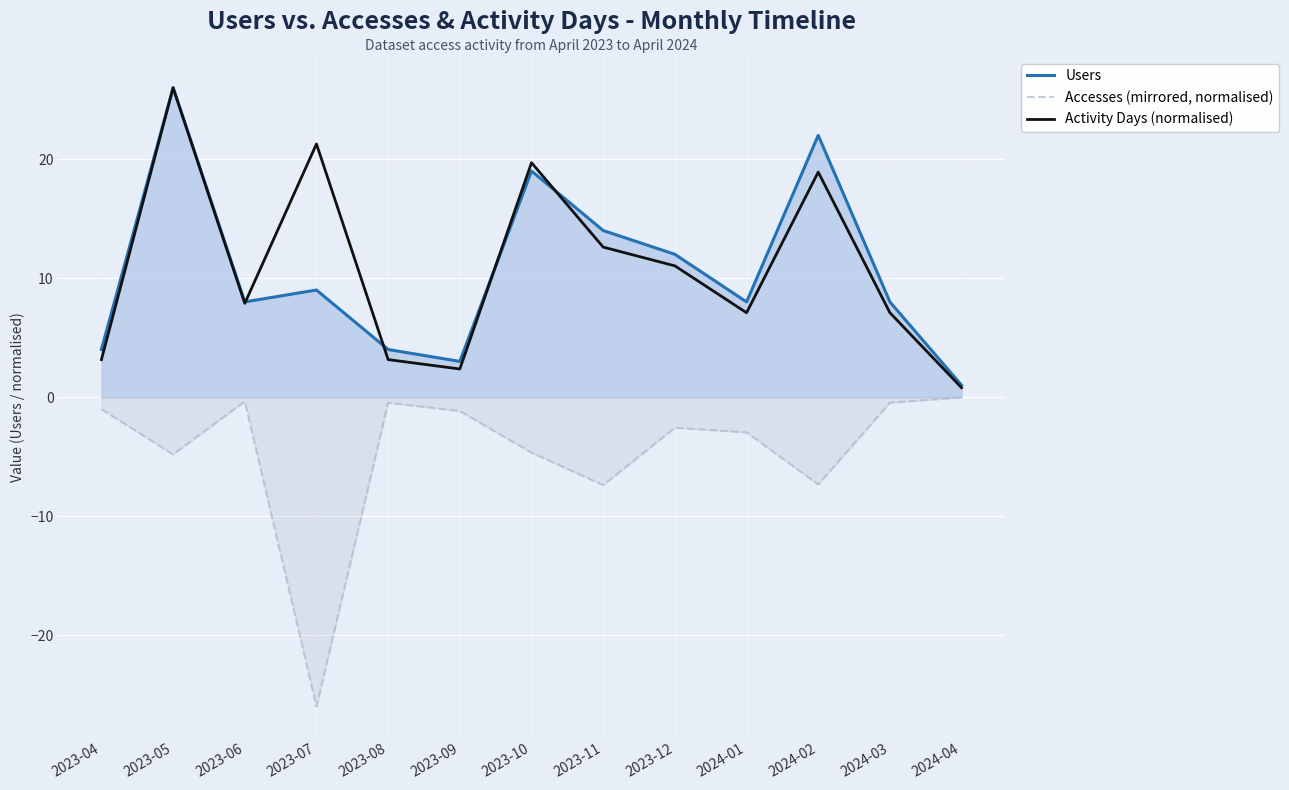

True or false: Activity Days (normalised) and Accesses (mirrored, normalised) intersect in this chart.

False